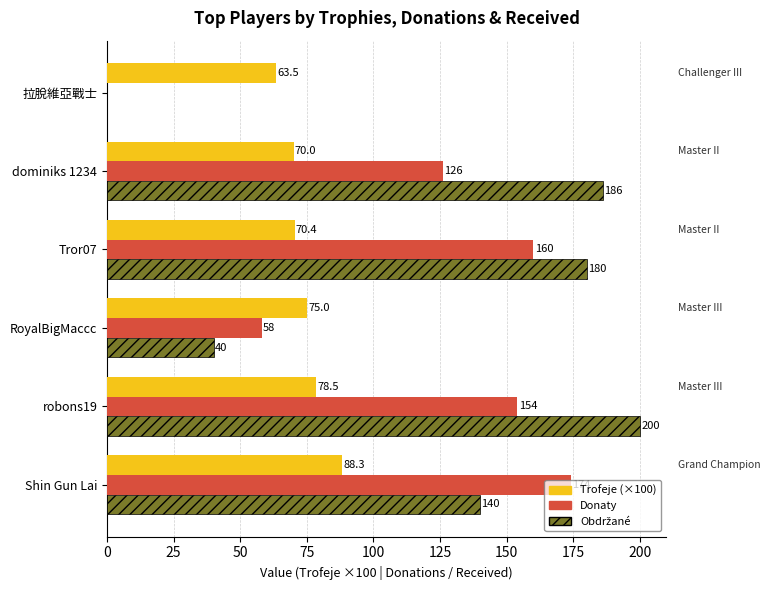

What is the average value of the Donaty series?

112.0